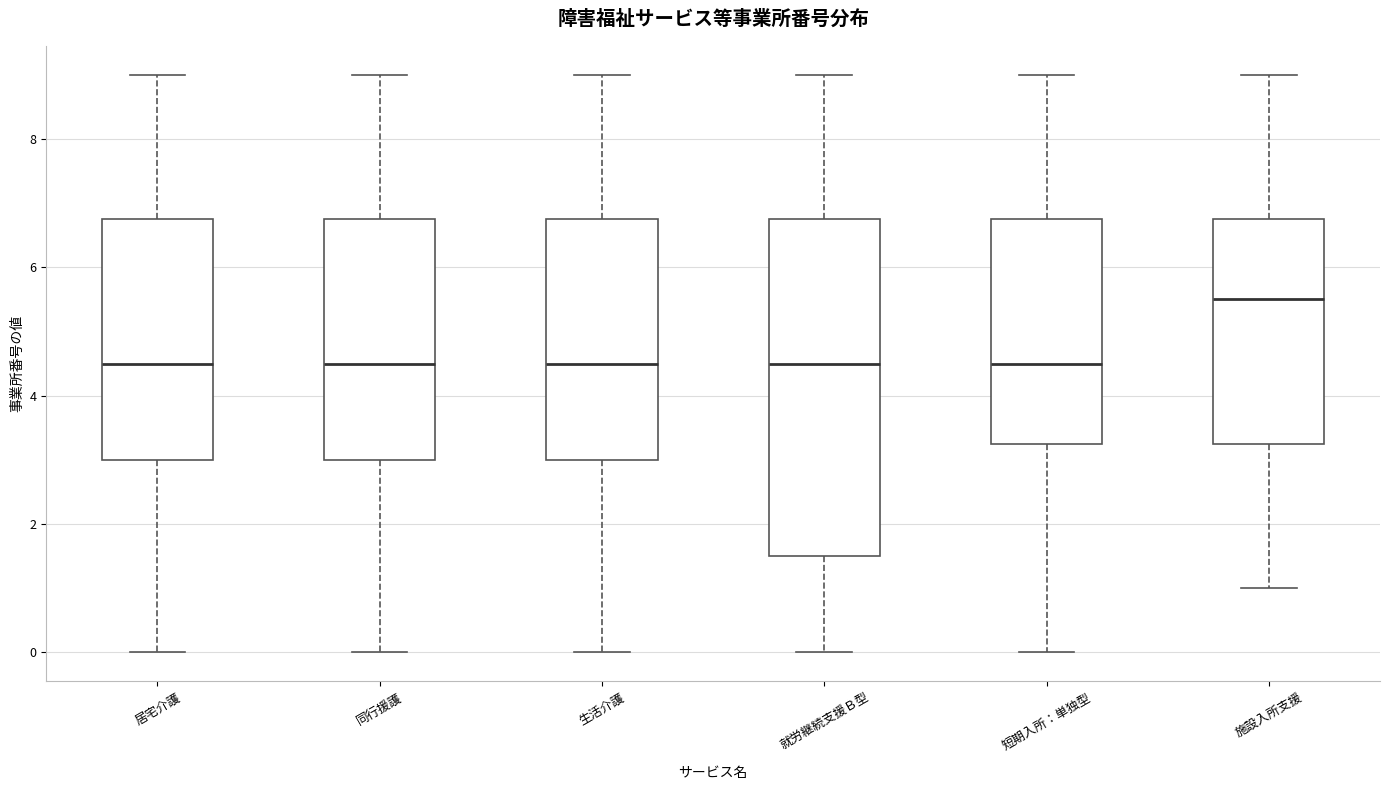

Which box is the tallest, from its lower edge to its upper edge?

就労継続支援Ｂ型